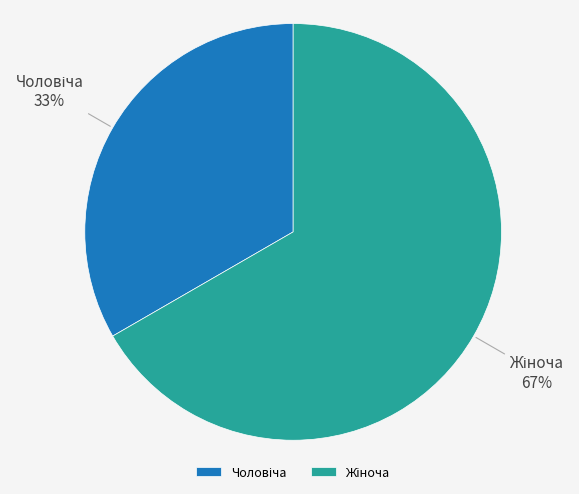

Does any single category account for the majority?

Yes